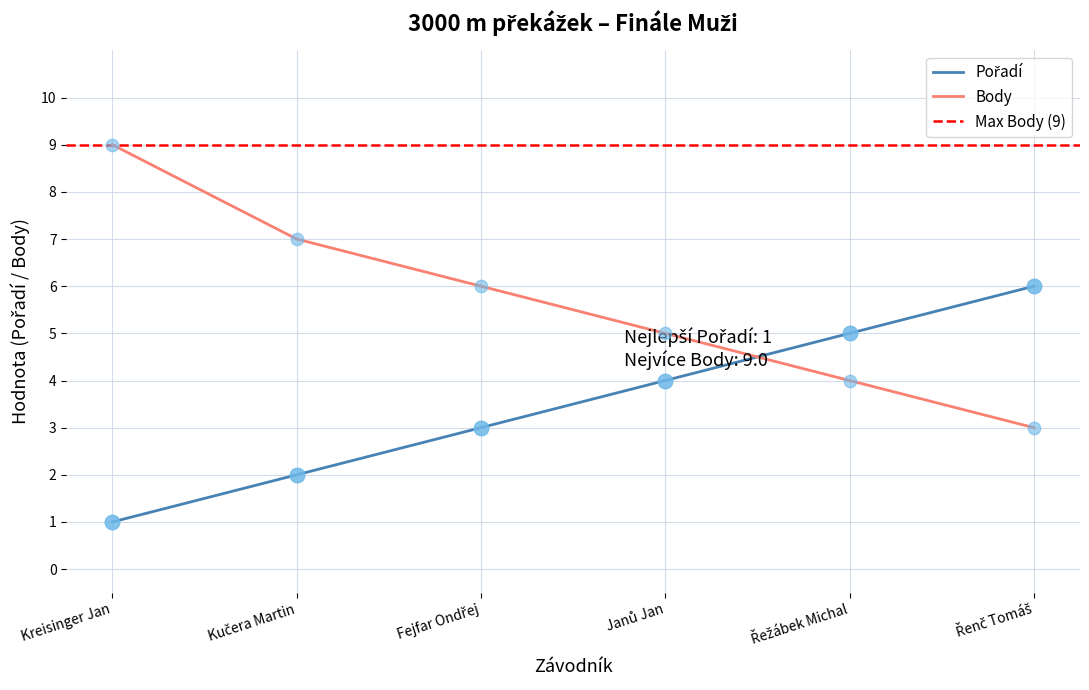

What are all the series names shown in the legend?

Pořadí, Body